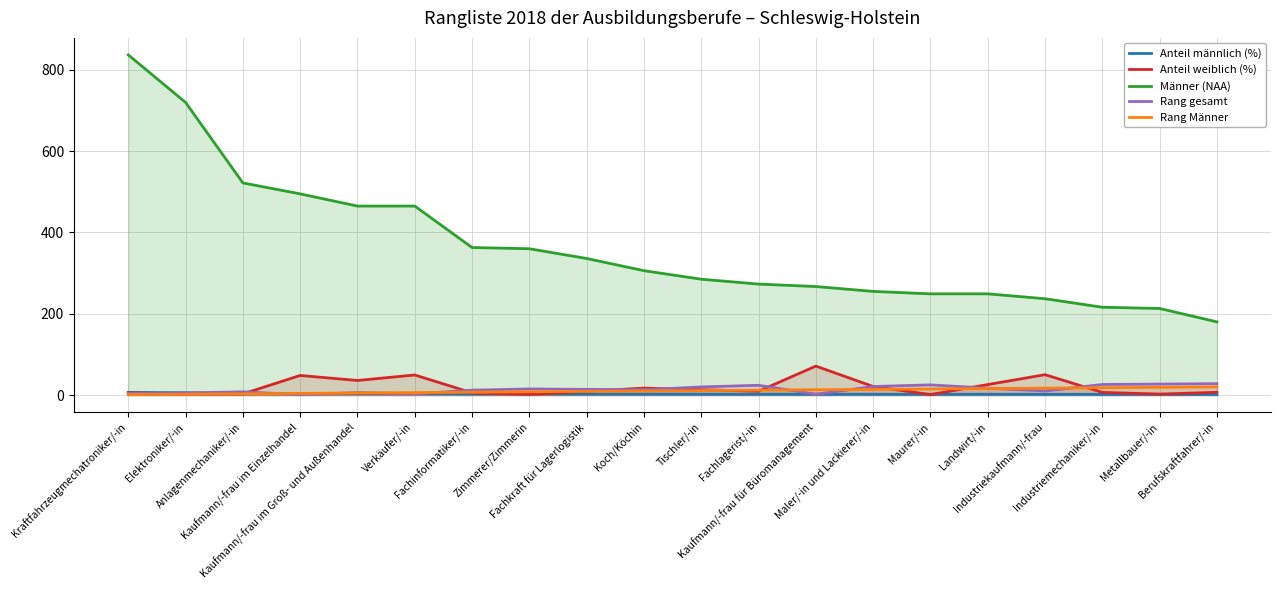

True or false: Rang Männer has a value of 24.7 at Industriekaufmann/-frau.

False